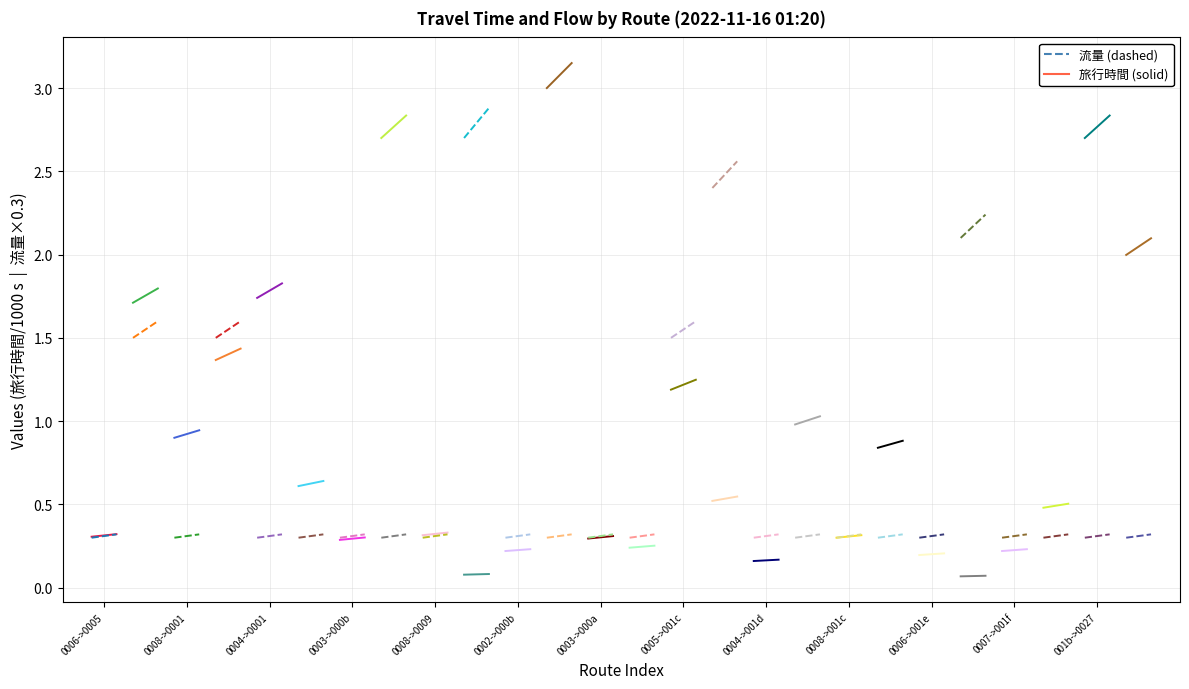

List the series in order of their peak value, highest first.

旅行時間, 流量